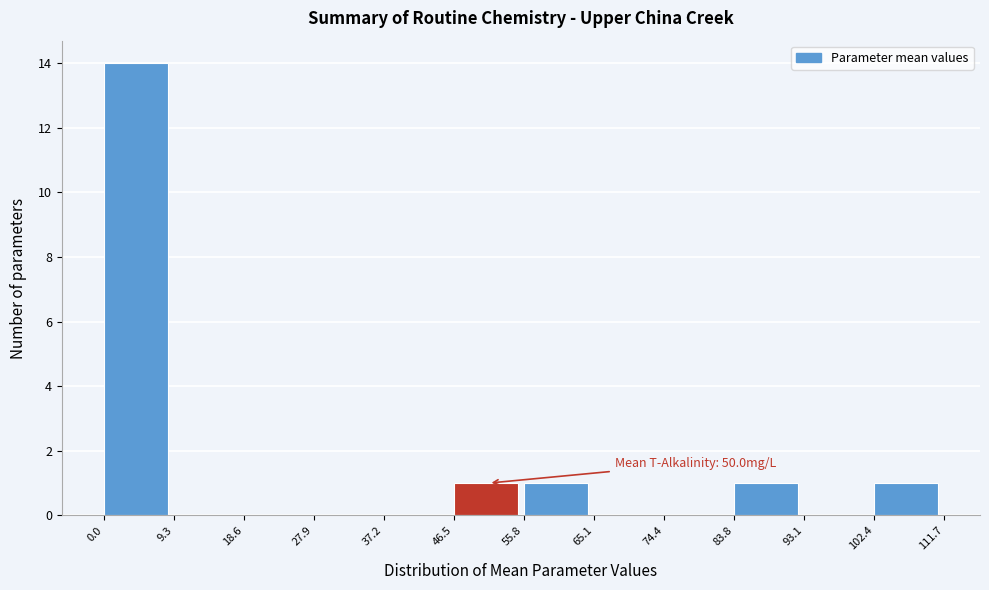

Which range on the x-axis has the tallest bar?

0.0 to 9.3